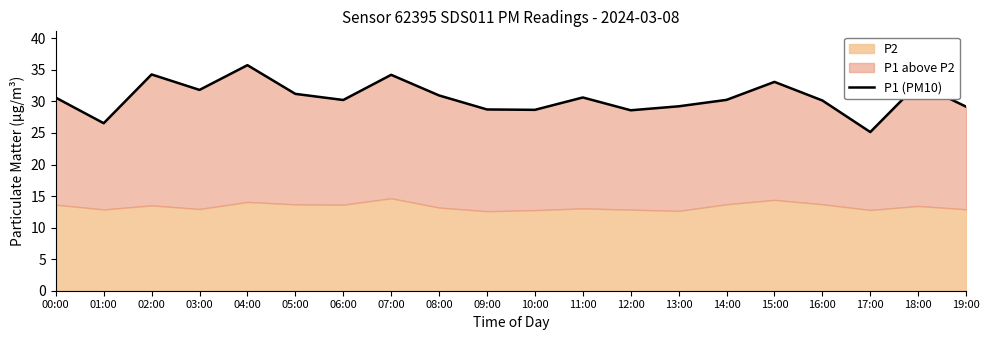

What is the value of the 16th point from the left?

33.1